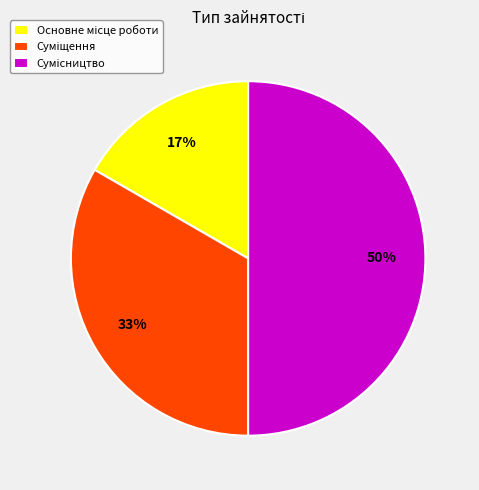

To the nearest percent, what is the average slice percentage?

33%